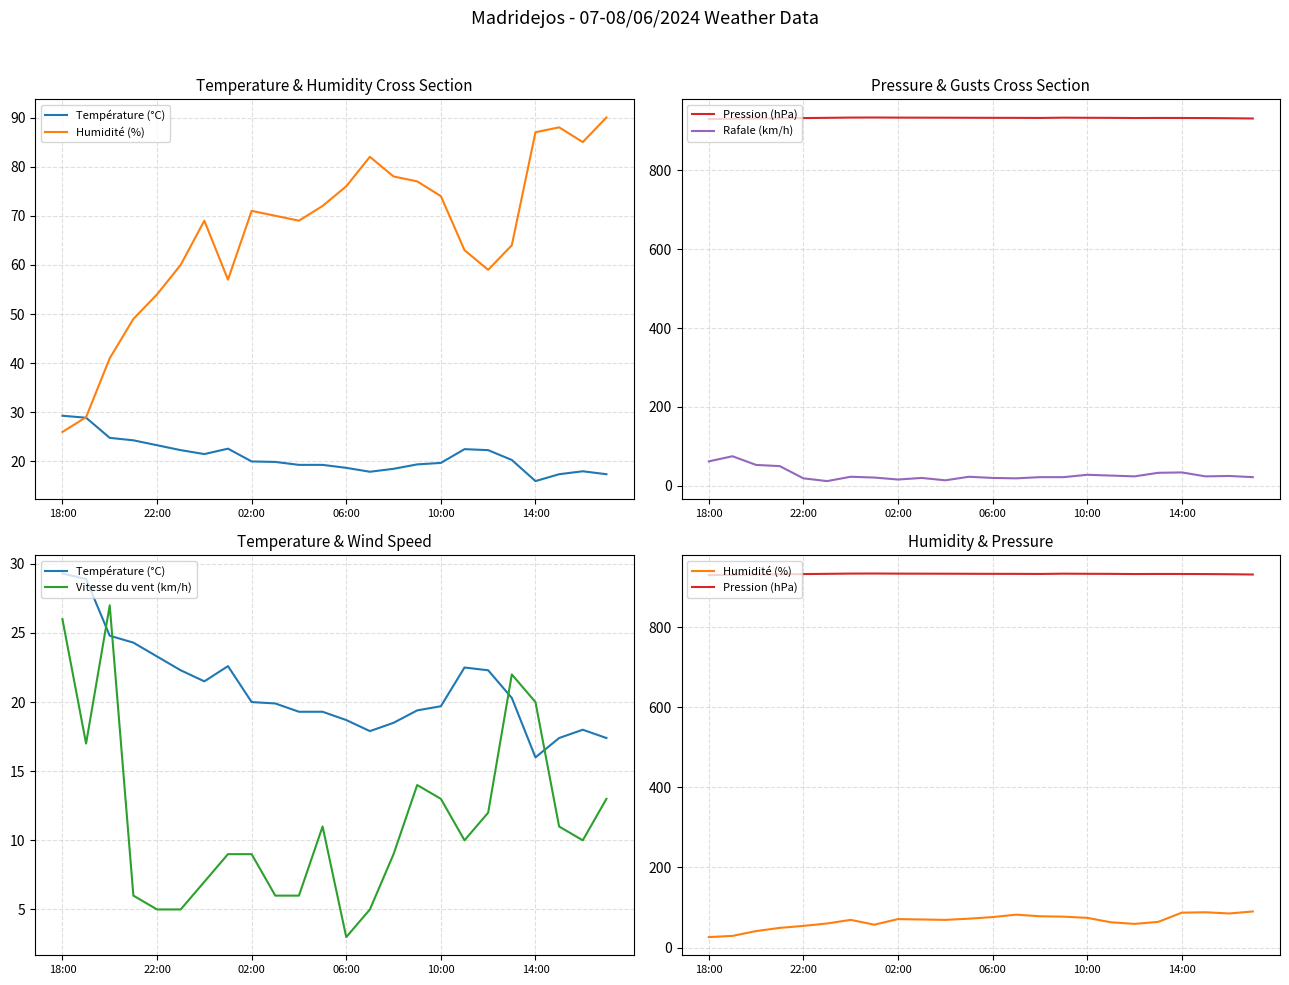

True or false: Rafale (km/h) and Pression (hPa) cross at least once.

False